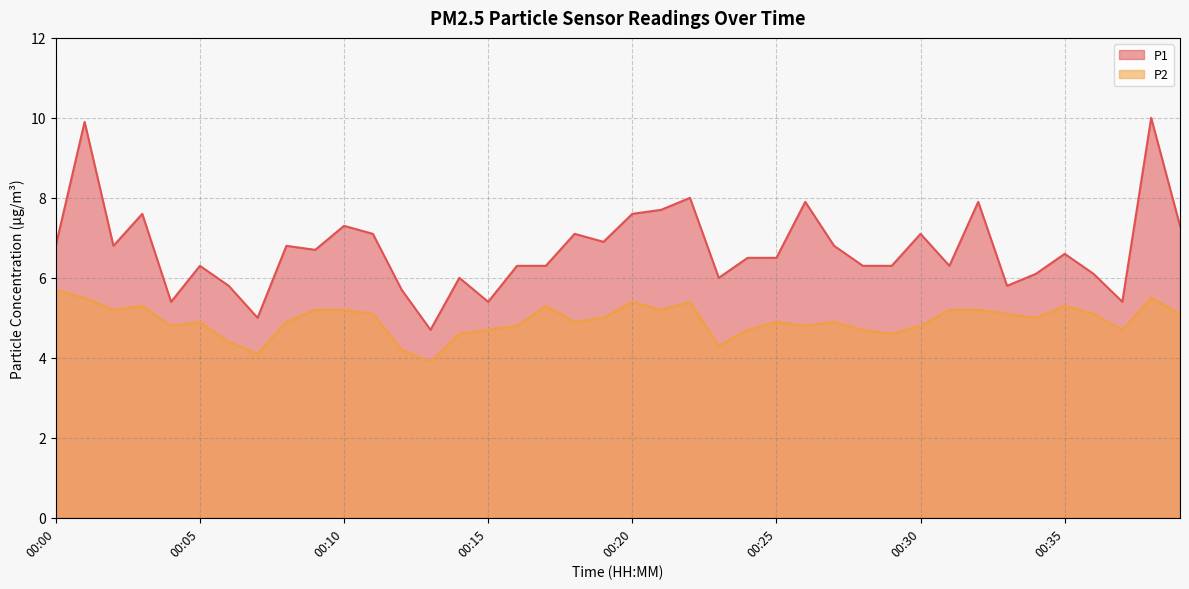

Where is the first local maximum for P1?

00:01